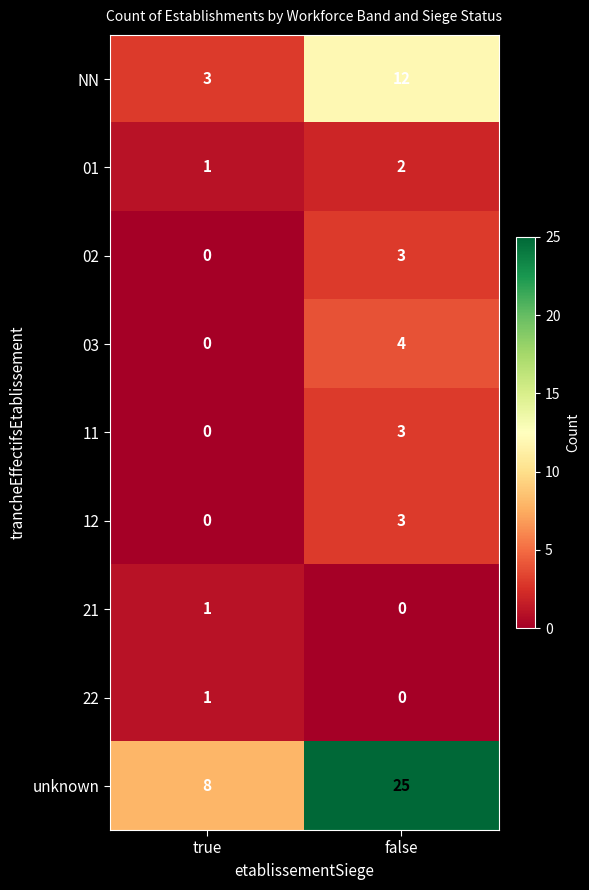

Which category has the highest value across all series?

false